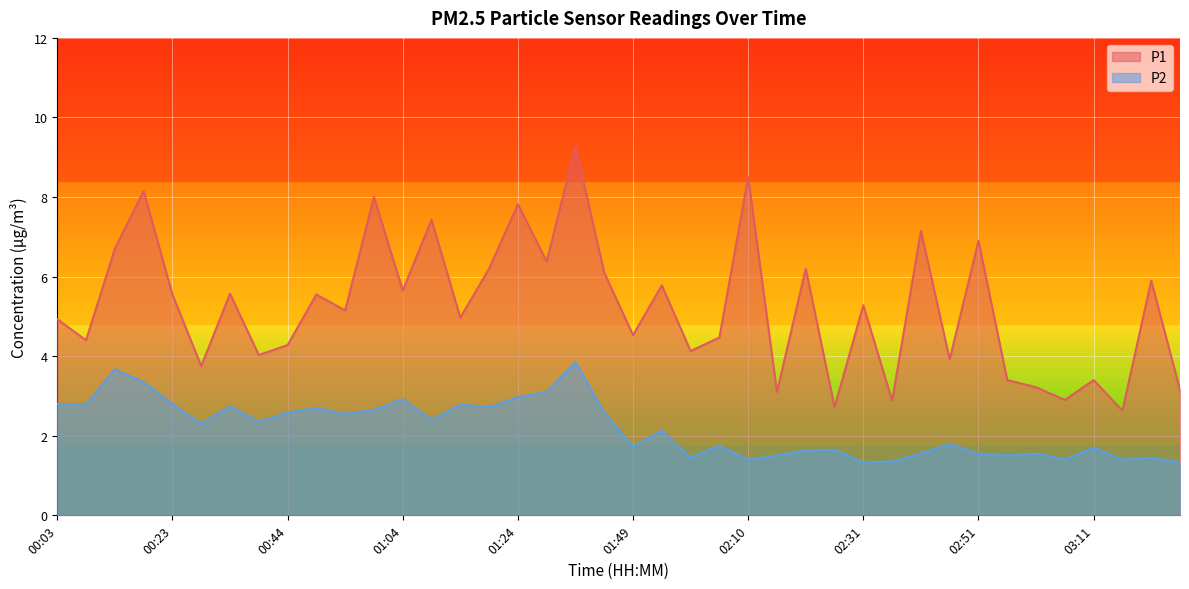

True or false: P1 and P2 cross at least once.

False